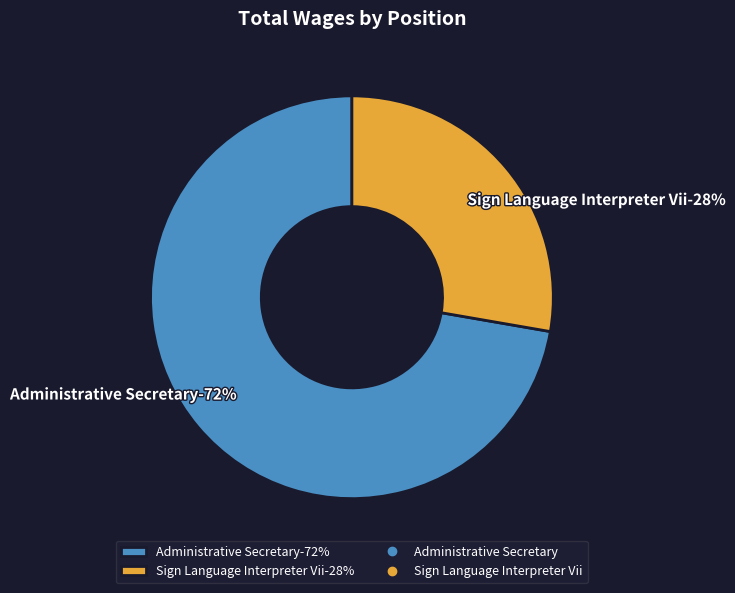

How many slices are in this pie chart?

2